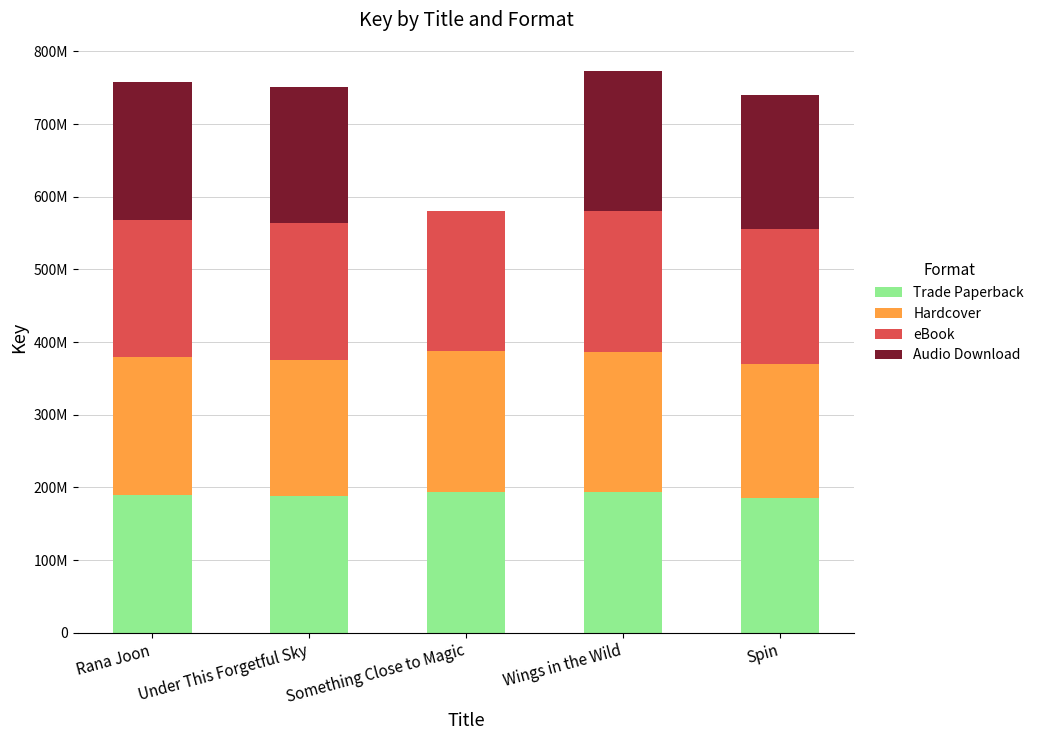

Between Wings in the Wild and Rana Joon, which is larger?

Wings in the Wild